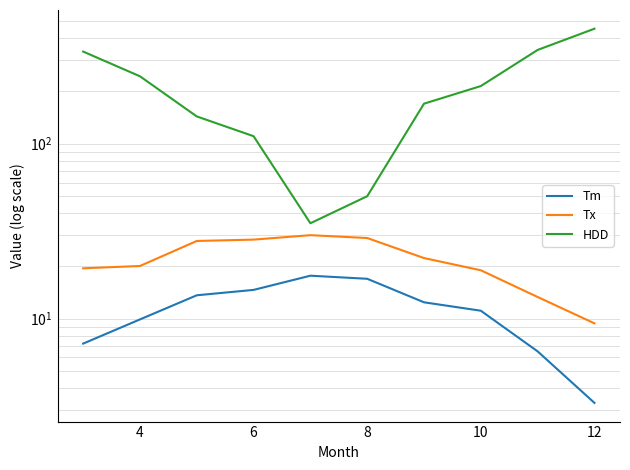

True or false: HDD has more than 1 interior local peaks.

False